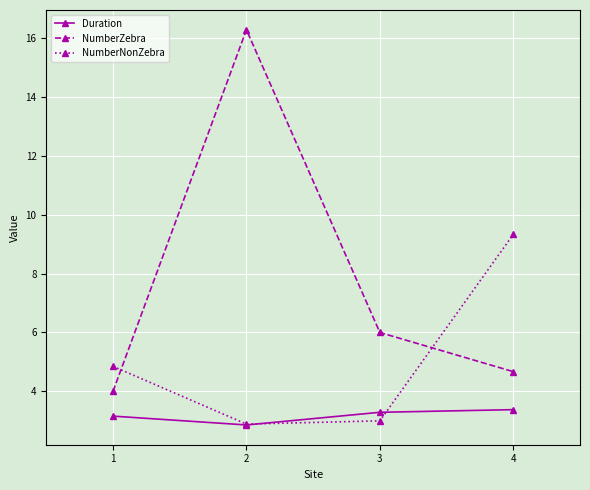

Which series has the largest range (max minus min)?

NumberZebra